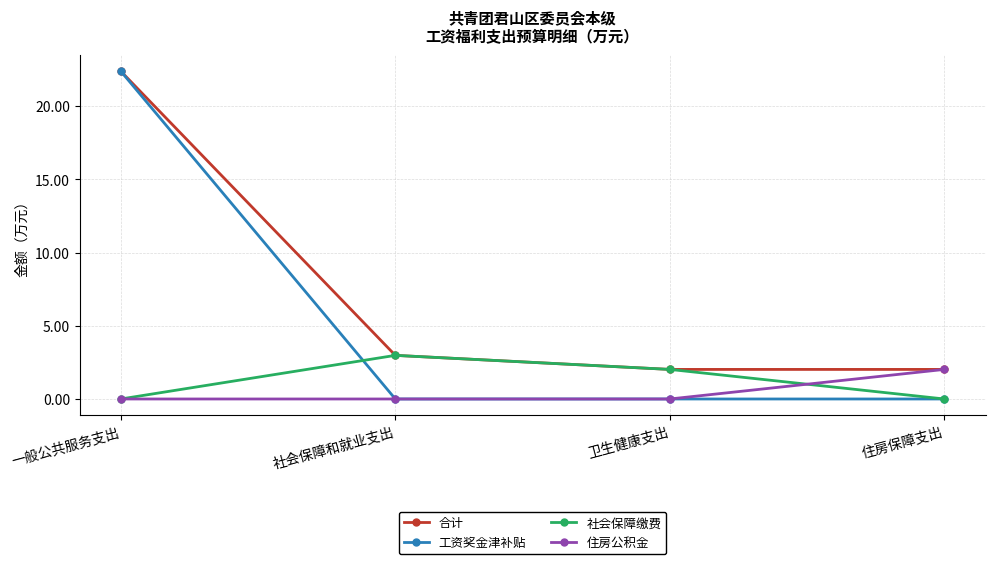

What is the total value across all series at 住房保障支出?

4.0